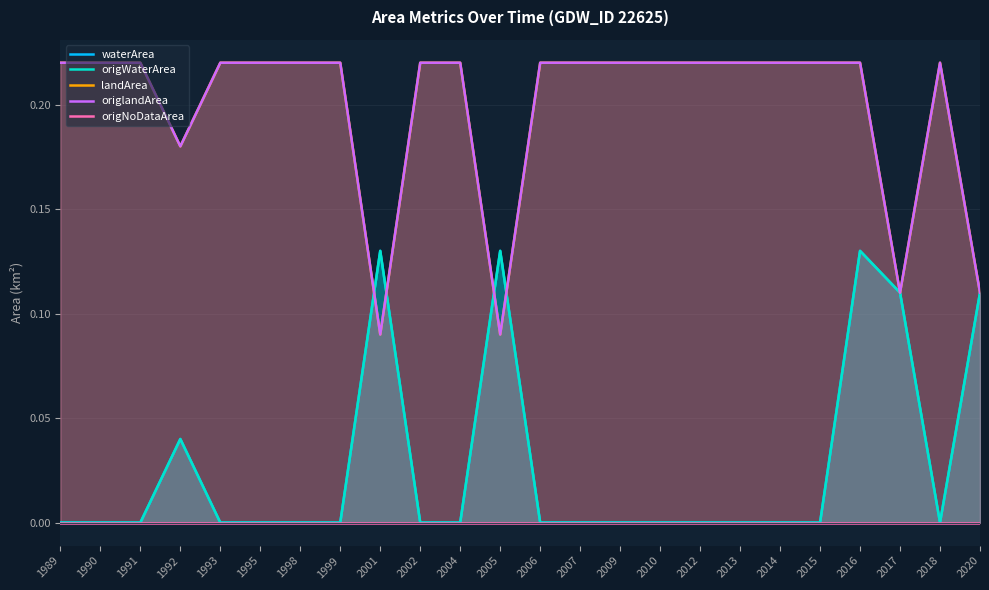

How many values in the origWaterArea series exceed 0?

6